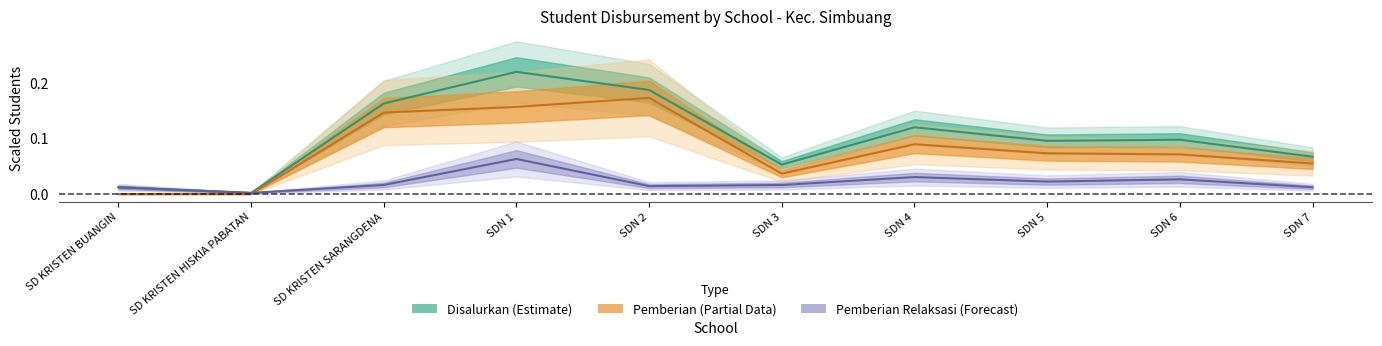

The value of Pemberian (Siswa) at SD KRISTEN SARANGDENA is 0.1. True or false?

True